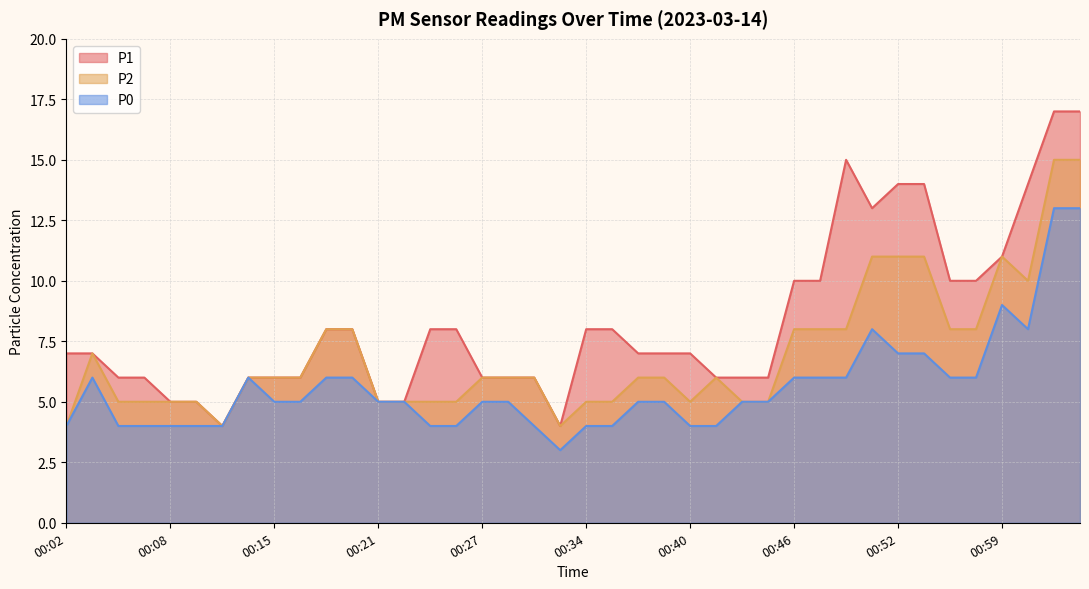

What is the value of the P0 point at the 6th from the left?

4